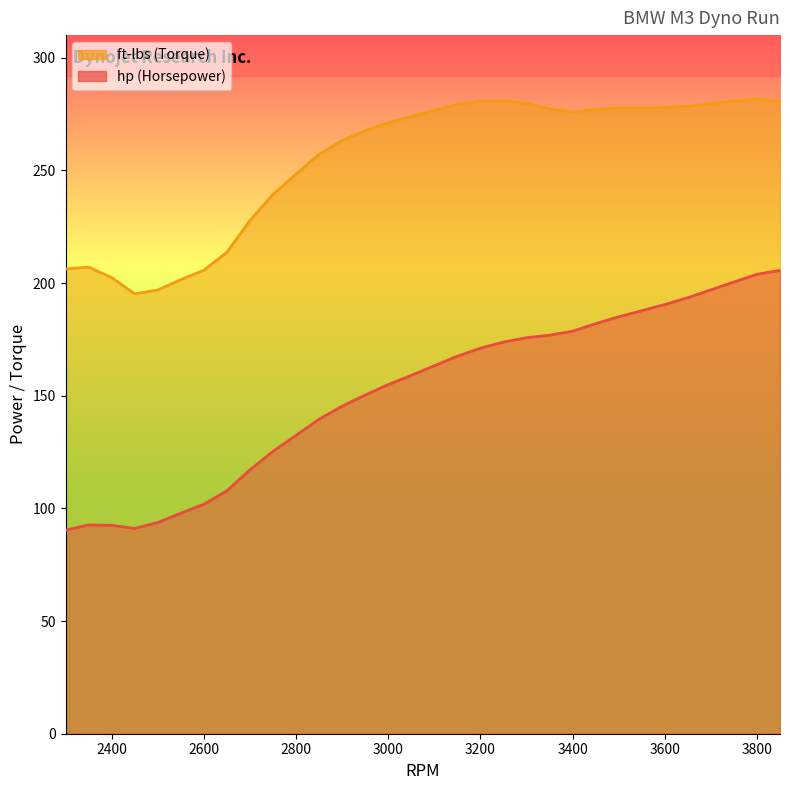

What is the difference between the hp values at 3650 and 2800?

61.1